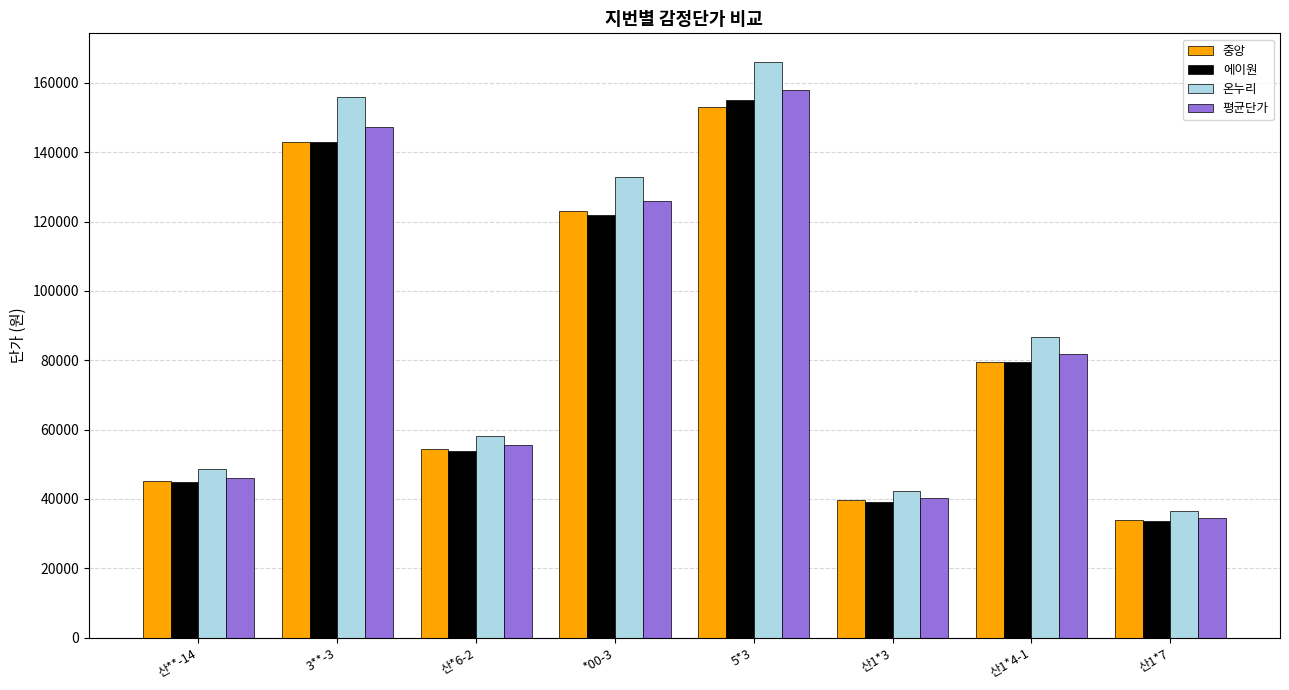

What is the sum of all 에이원 values?

670600